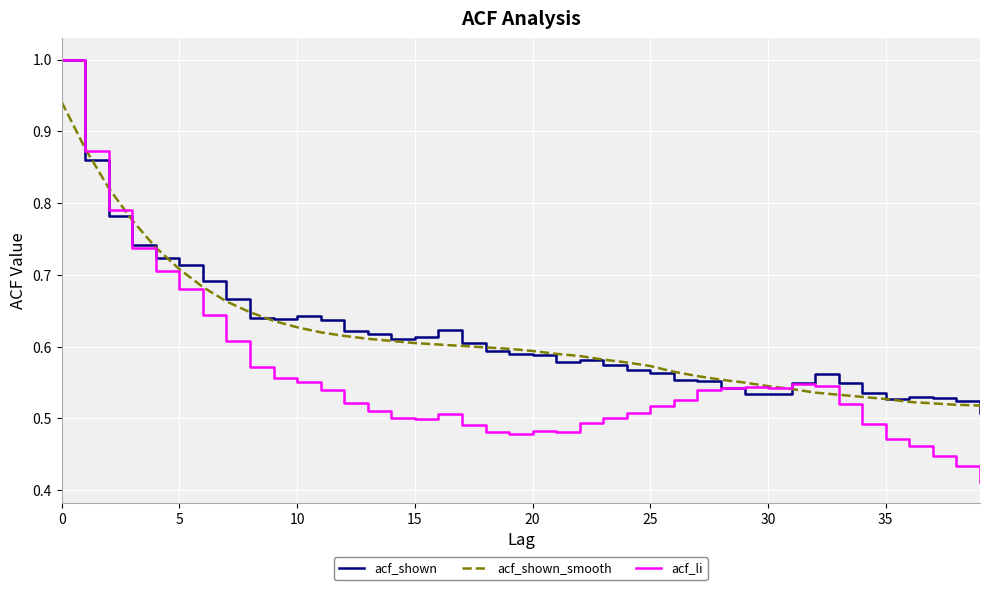

What is the maximum value for acf_shown?

1.0